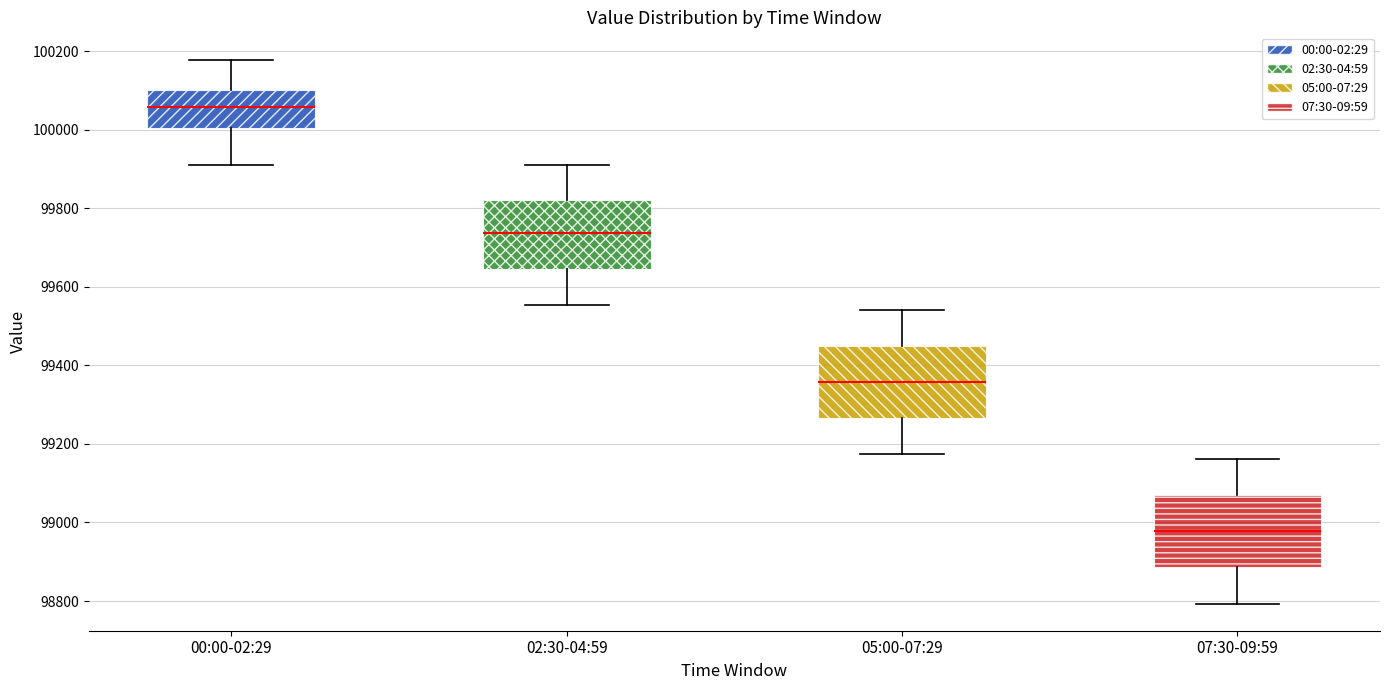

Reading left to right, read every box against the y-axis: the position of its median line, the range the box covers, and the ends of its whiskers. The values are not printed on the chart, so give them approximately, as read against the axis.

00:00-02:29: median 100060, box 100000 to 100100, whiskers 99920 to 100180
02:30-04:59: median 99740, box 99640 to 99820, whiskers 99560 to 99920
05:00-07:29: median 99360, box 99260 to 99440, whiskers 99180 to 99540
07:30-09:59: median 98980, box 98880 to 99060, whiskers 98800 to 99160